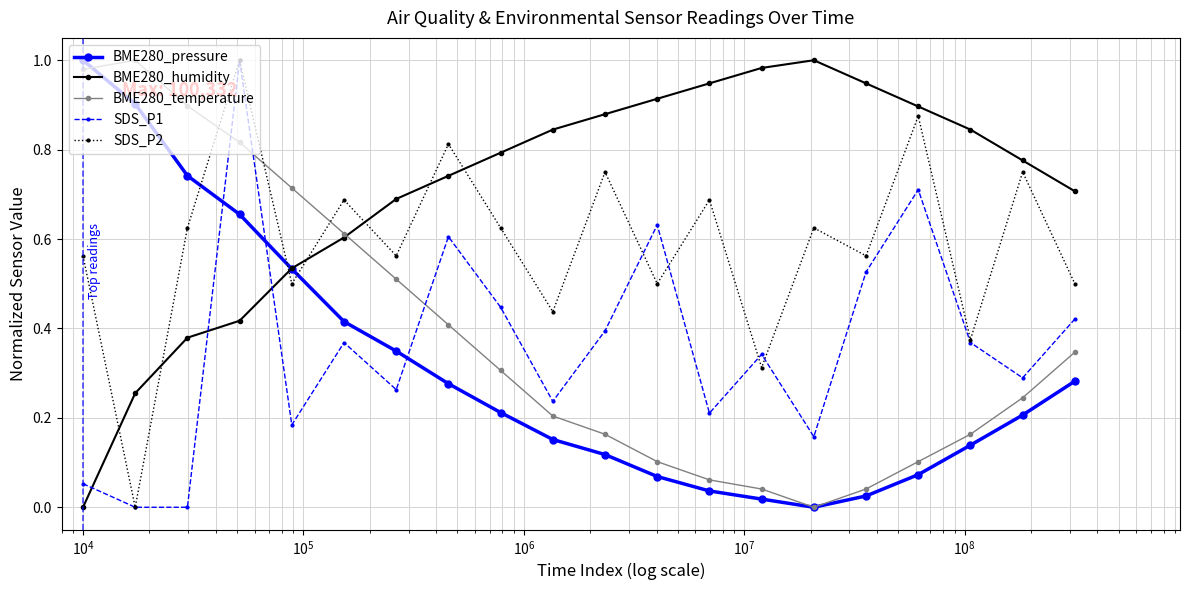

True or false: BME280_humidity has more than 2 interior local peaks.

False